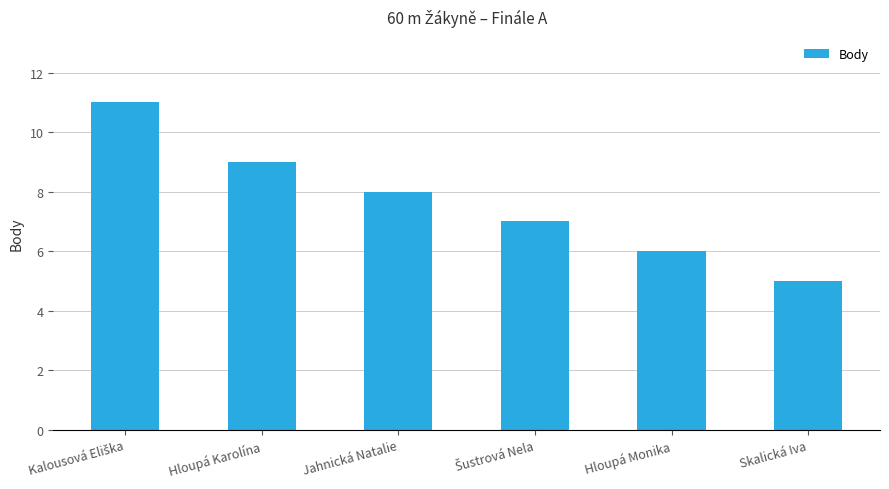

Does the chart contain stacked bars?

No